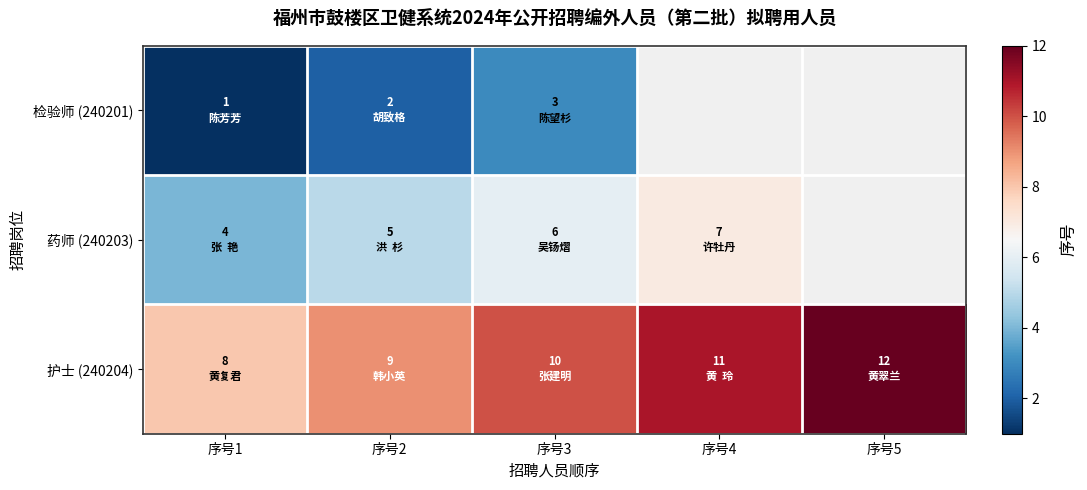

What is the maximum value for 护士 (240204)?

12.0